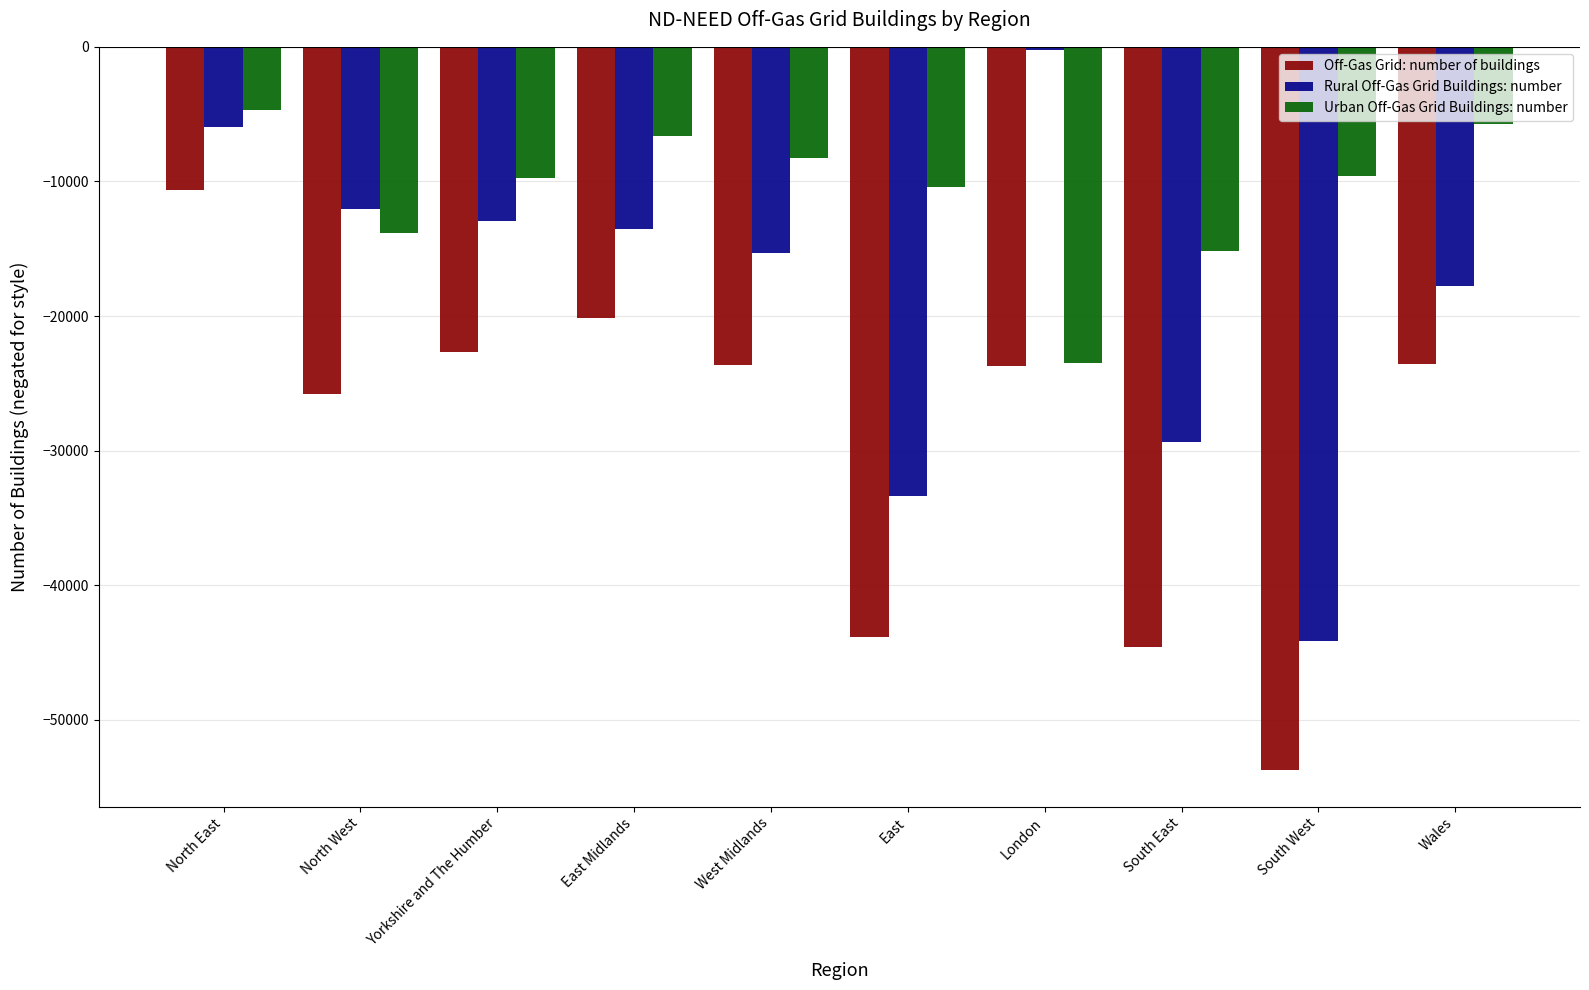

What is the total value across all series at East Midlands?

-40260